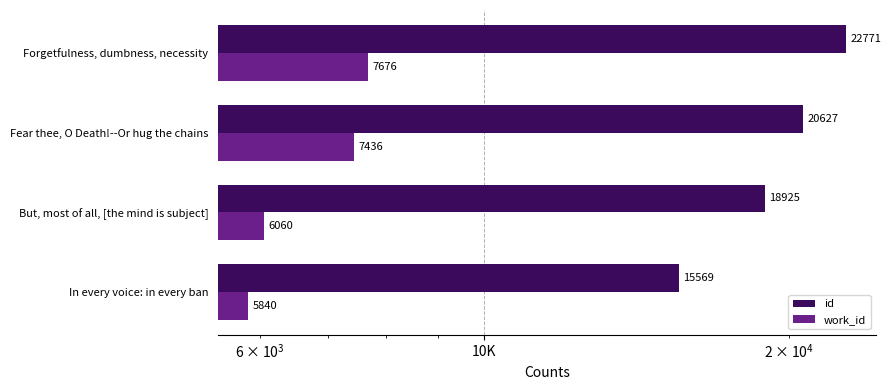

Reading right to left, extract all data points from this chart.

id: 22771	20627	18925	15569
work_id: 7676	7436	6060	5840